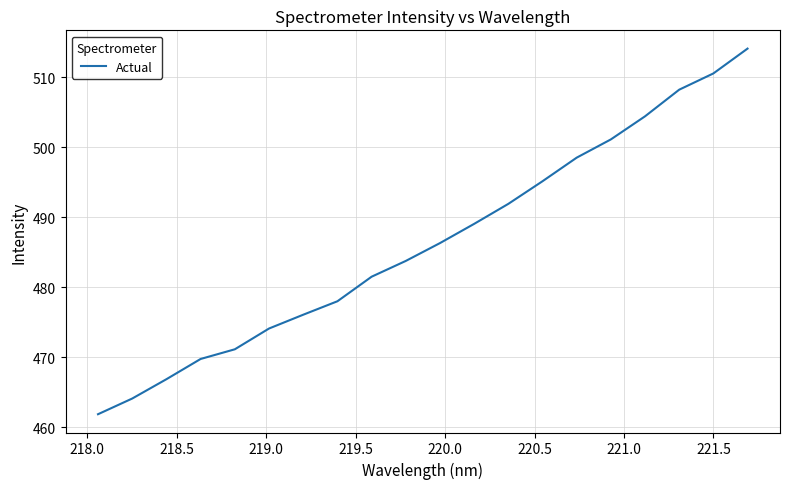

What is the difference between the maximum and minimum values?

52.2